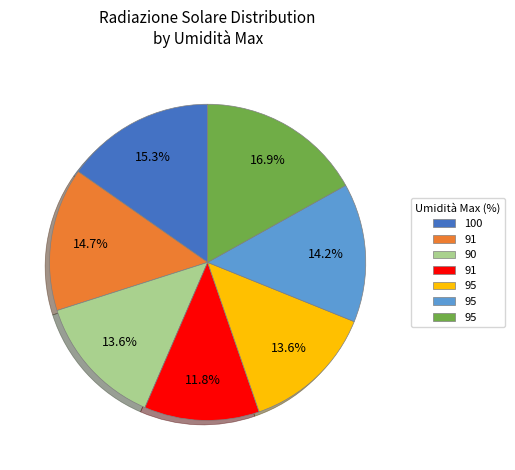

How many slices are in this pie chart?

7